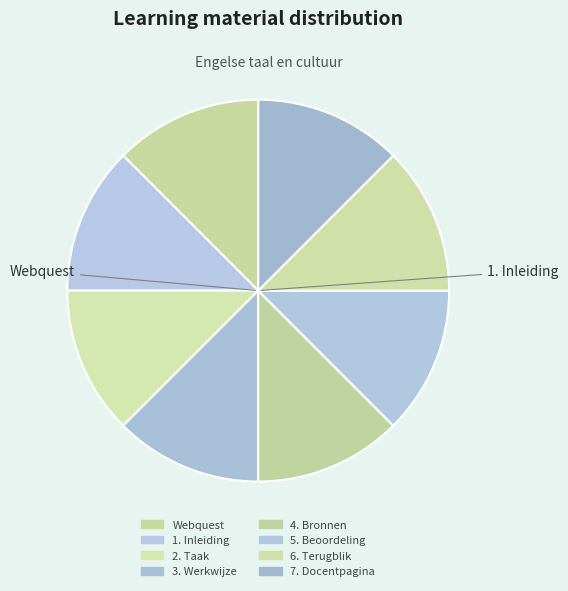

Rank the categories by value from highest to lowest.

7. Docentpagina, 6. Terugblik, 5. Beoordeling, 4. Bronnen, 3. Werkwijze, 2. Taak, 1. Inleiding, Webquest